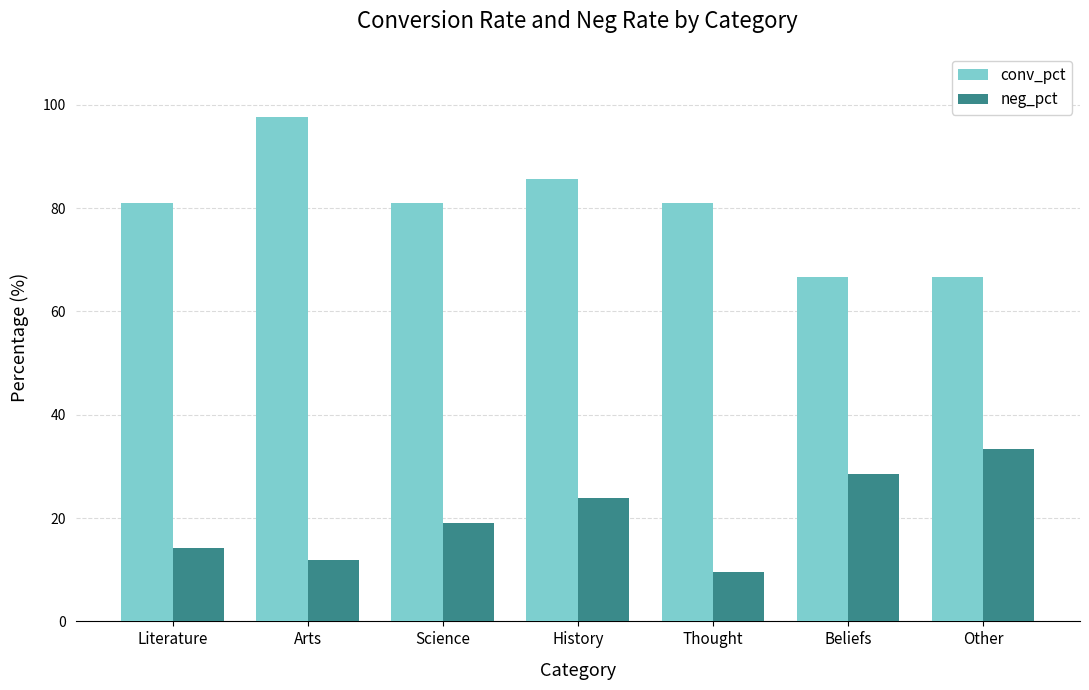

What position from the right is Other?

1